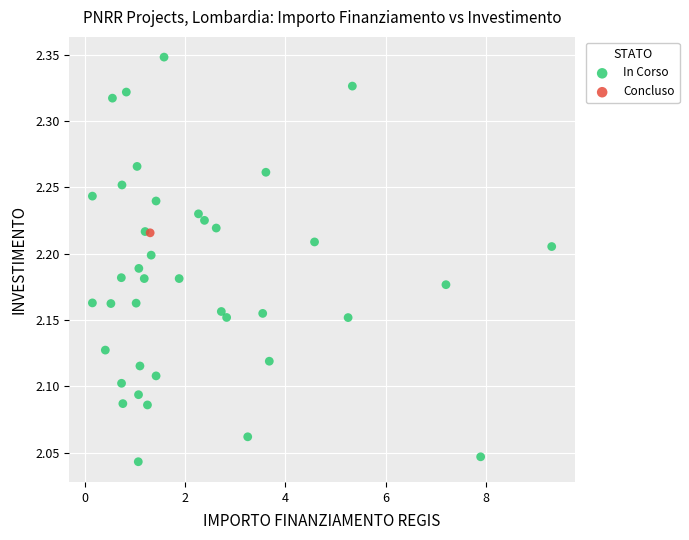

What are all the series names shown in the legend?

In Corso, Concluso